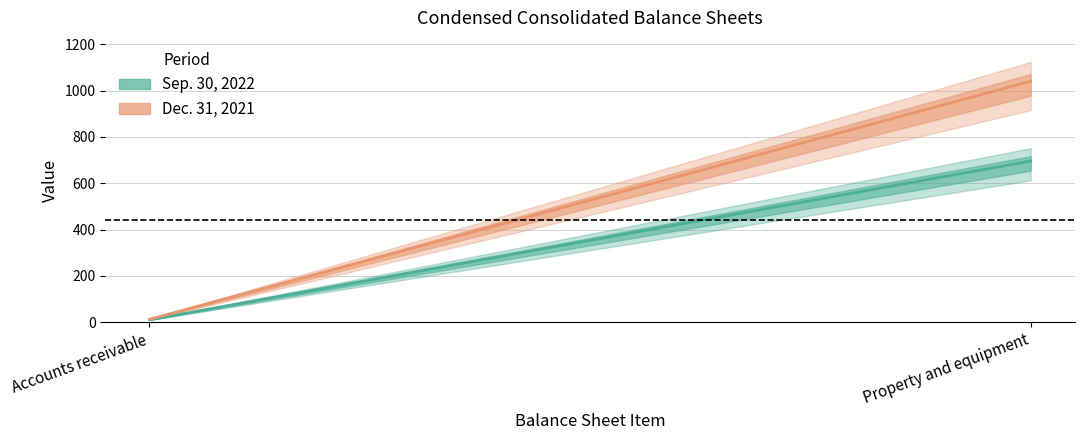

What is the label of the 1st point from the right?

Property and equipment